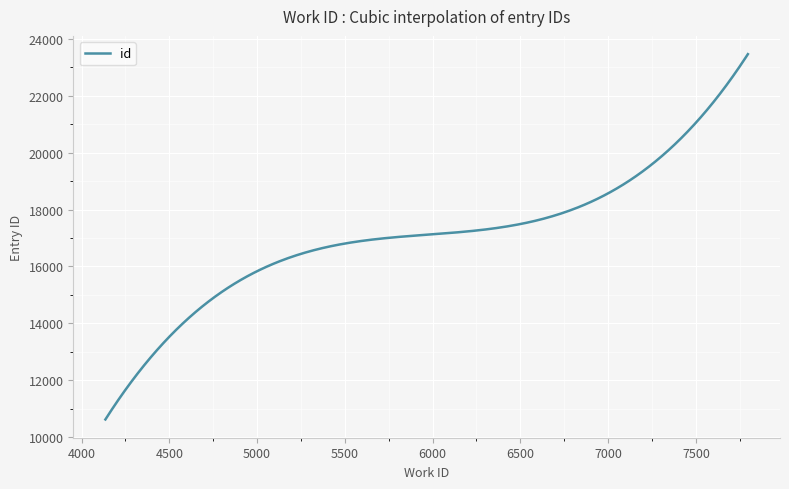

How many series are shown in this chart?

1